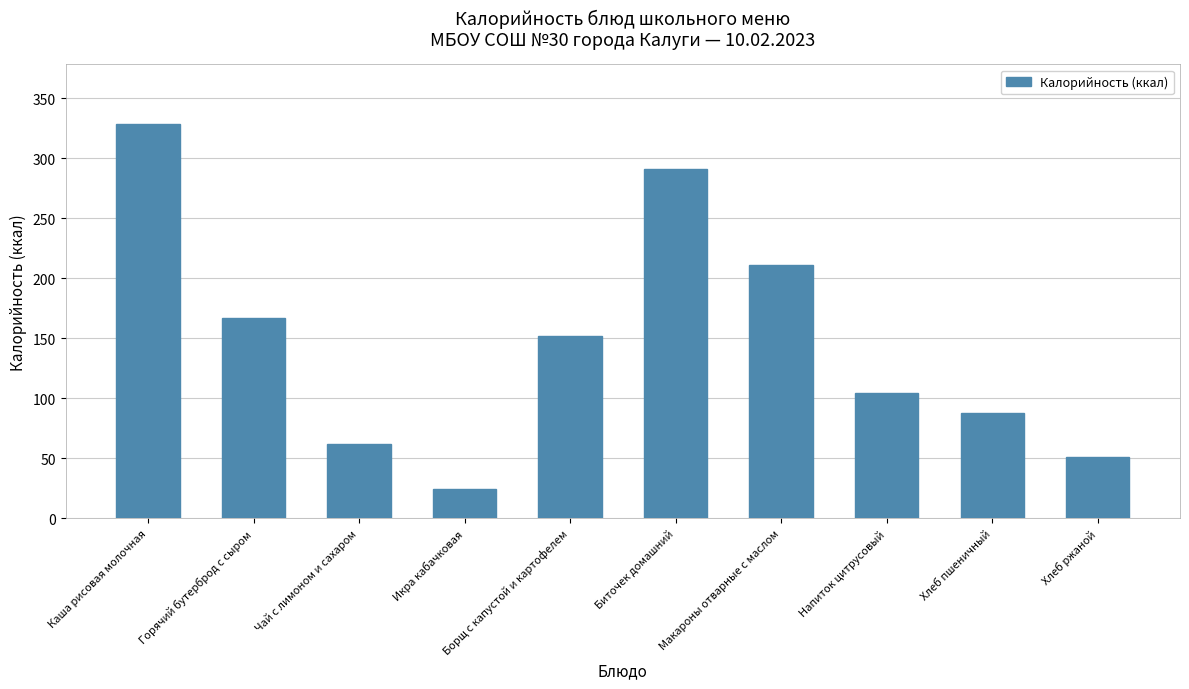

What is the minimum value shown in the chart?

24.2